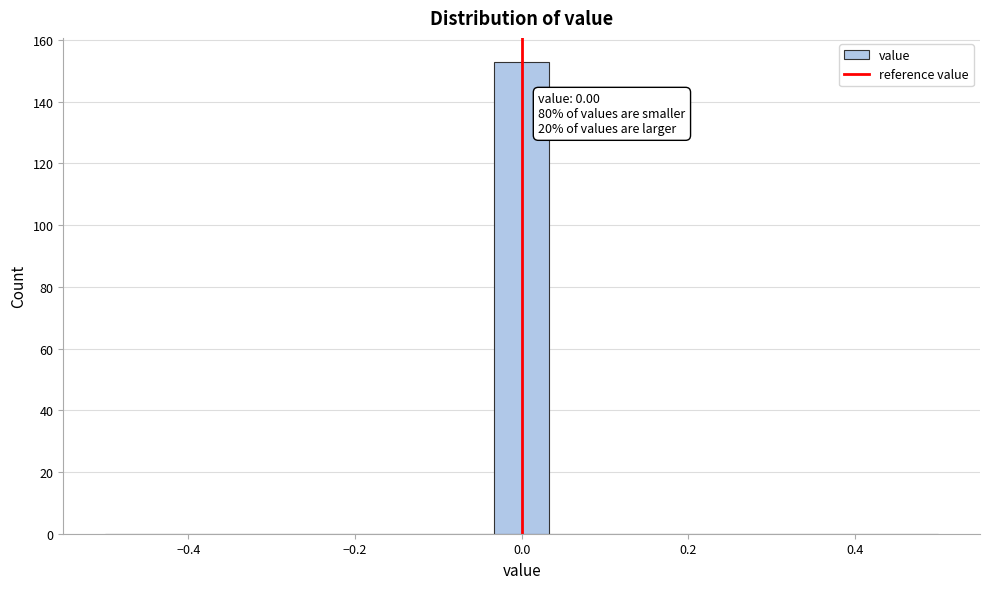

Around what value on the x-axis is the tallest bar? Give the approximate position of its centre, as read against the axis.

0.00